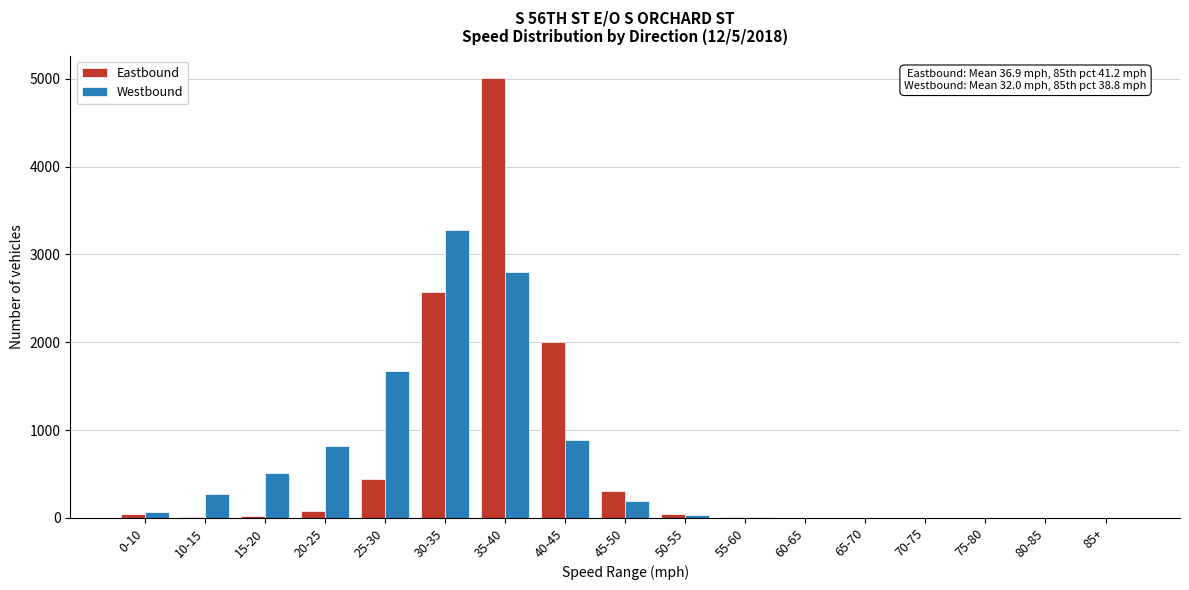

Which series changed the most between 40-45 and 85+?

Eastbound